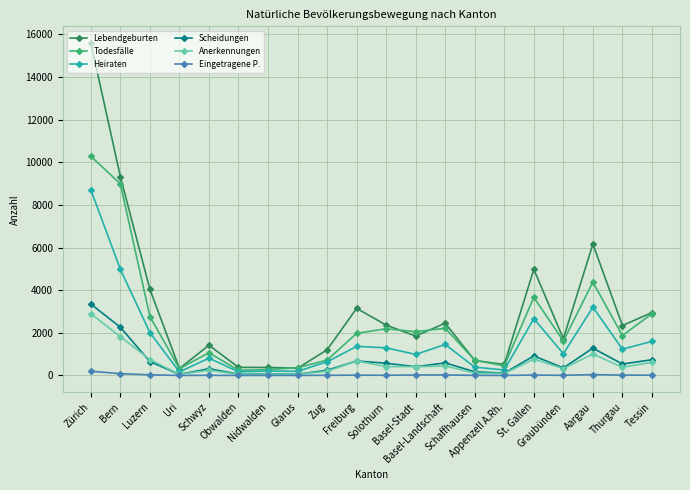

Which series has the widest spread of values?

Lebendgeburten